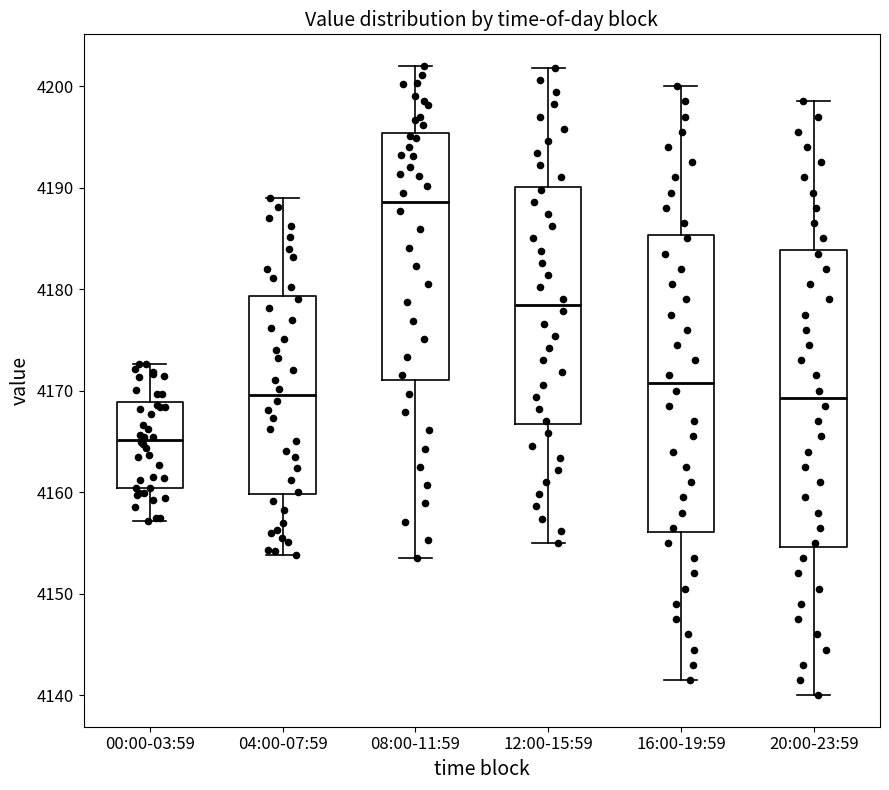

Which box's median line is the lowest?

00:00-03:59